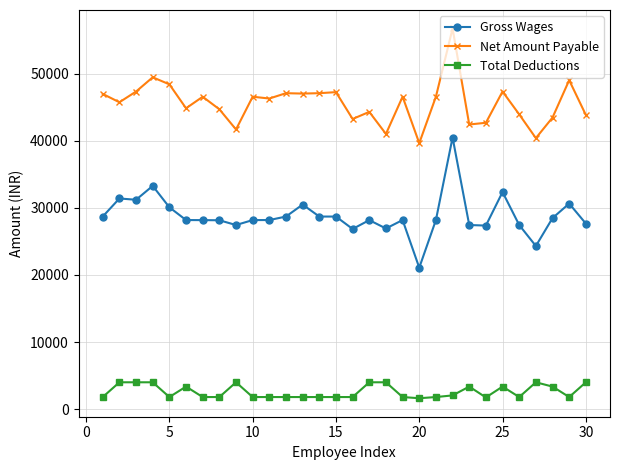

True or false: Total Deductions has more than 0 points higher than both neighbors.

True